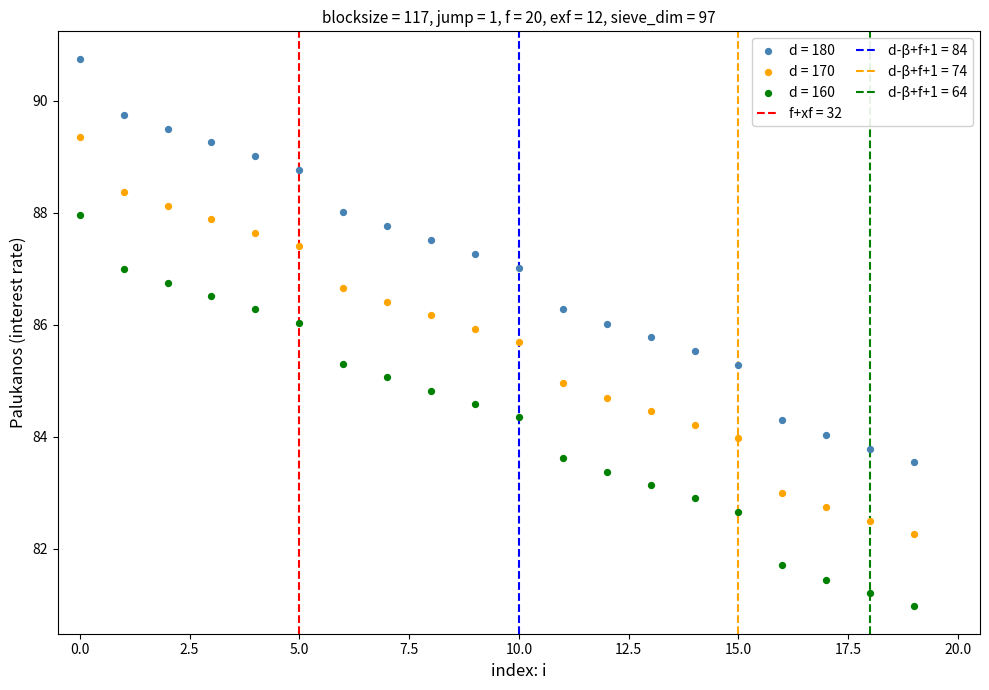

Across all data points, what is the range of Y values (max minus min)?

9.8